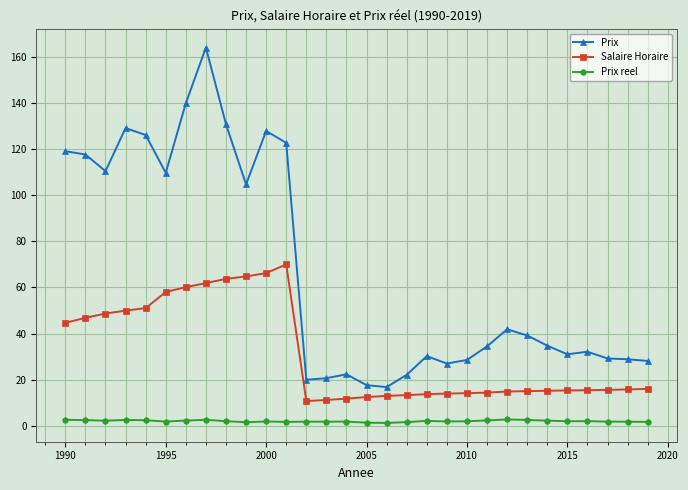

Rank the series by their average value, from highest to lowest.

Prix, Salaire Horaire, Prix reel